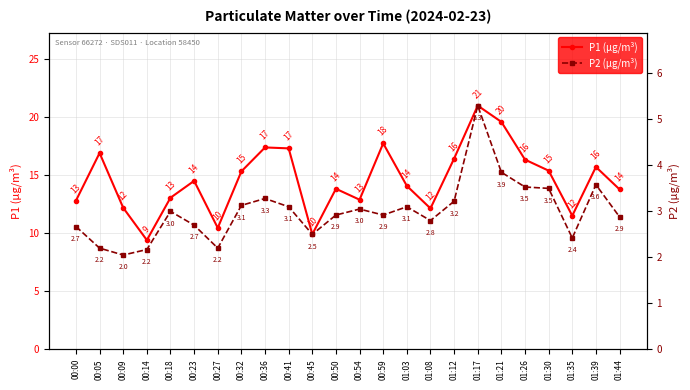

List the series in order of their overall mean, lowest first.

P2 (µg/m³), P1 (µg/m³)